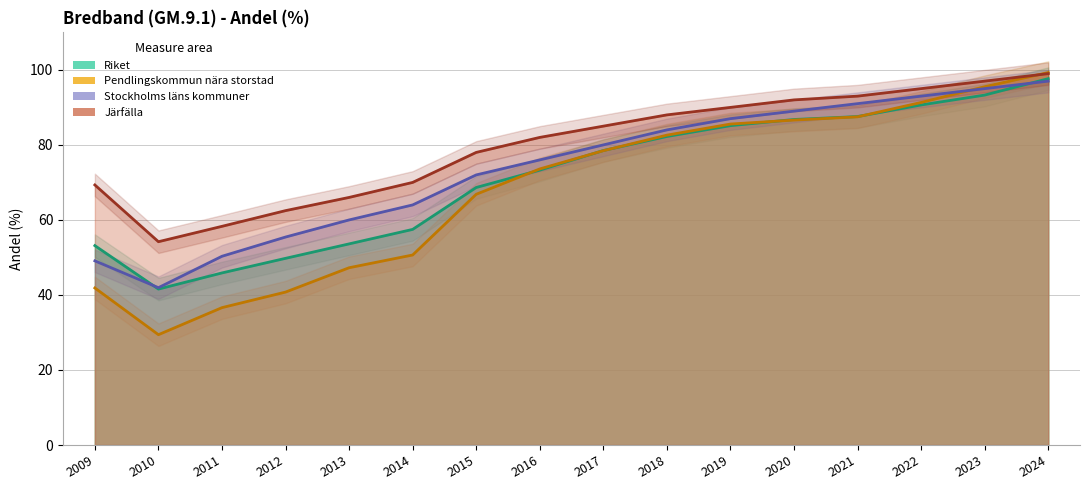

What is the total value across all series at 2018?

336.8